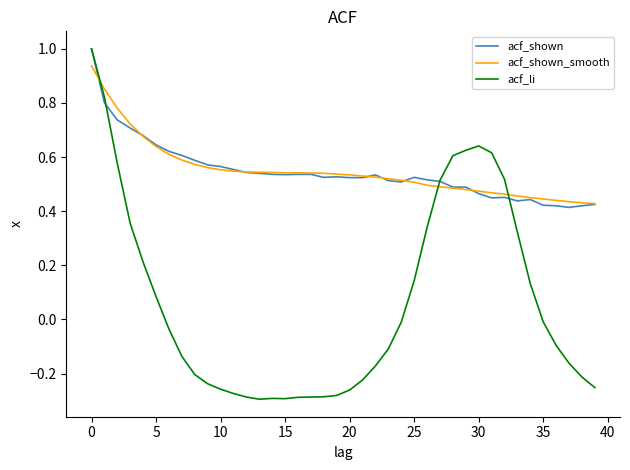

What is the maximum value shown in the chart?

1.0